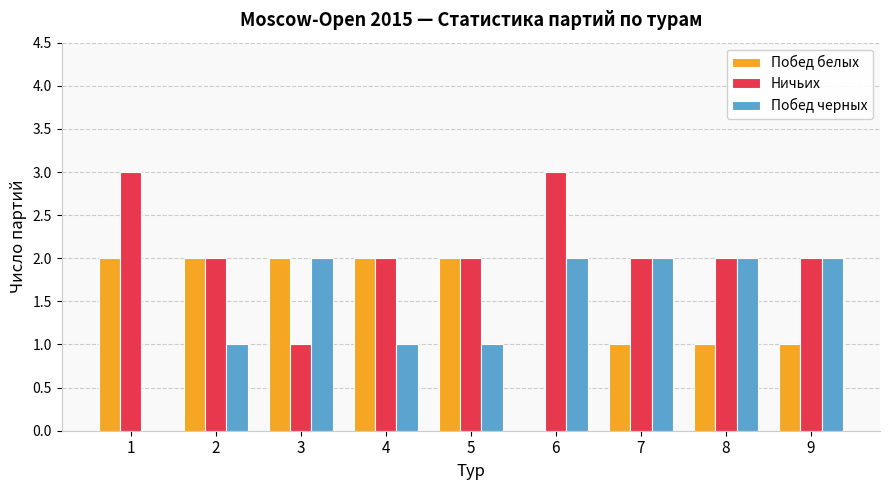

Does the chart contain stacked bars?

No